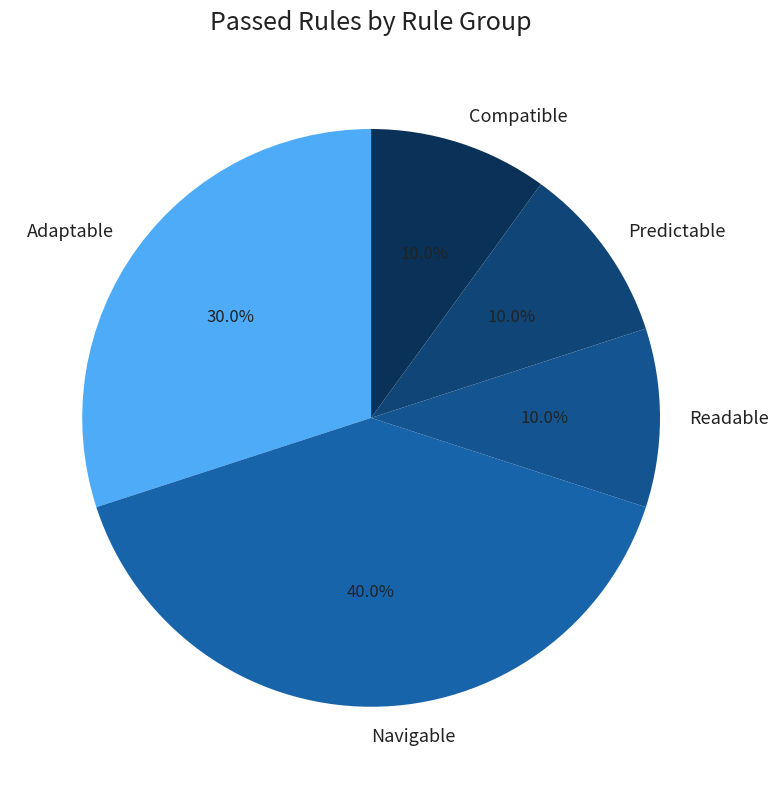

To the nearest percent, what is the average slice percentage?

20%